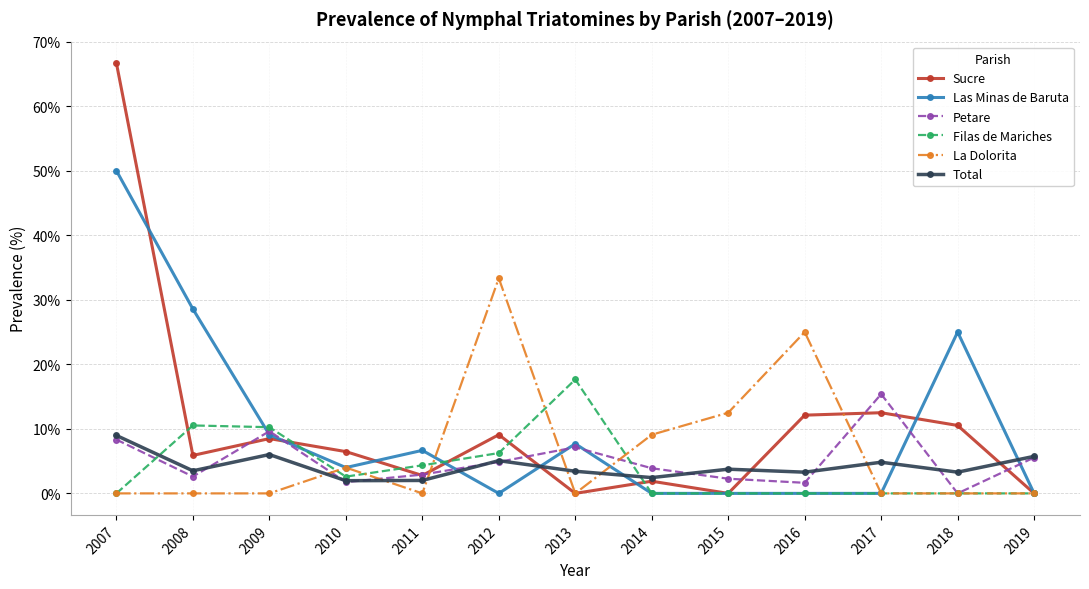

In Total, how many points are higher than both neighbors (excluding endpoints)?

4